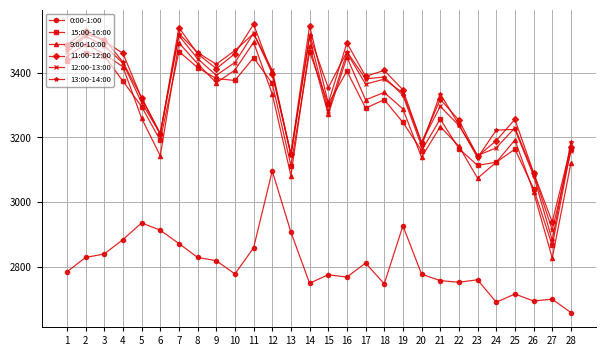

How many series are shown in this chart?

6